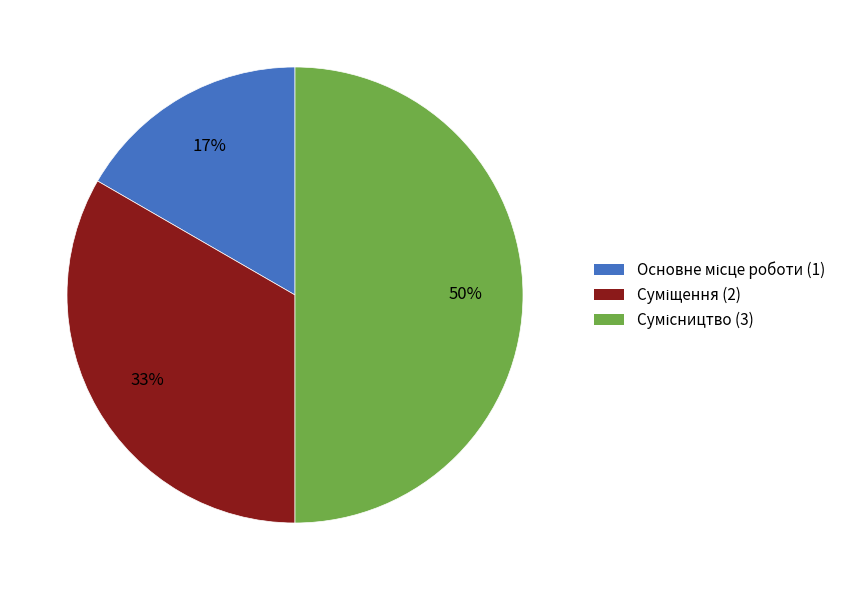

To the nearest percent, what is the difference between the largest and smallest slice percentages?

33%